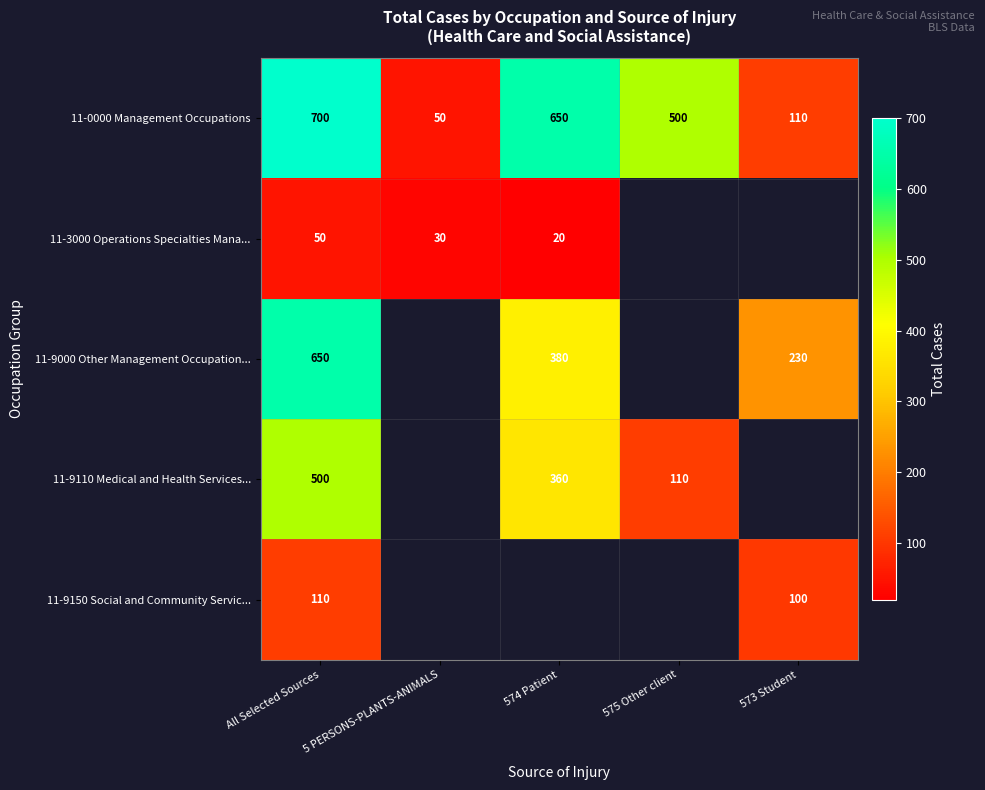

True or false: 11-9150 Social and Community Servic... has a value of 161.9 at 573 Student.

False